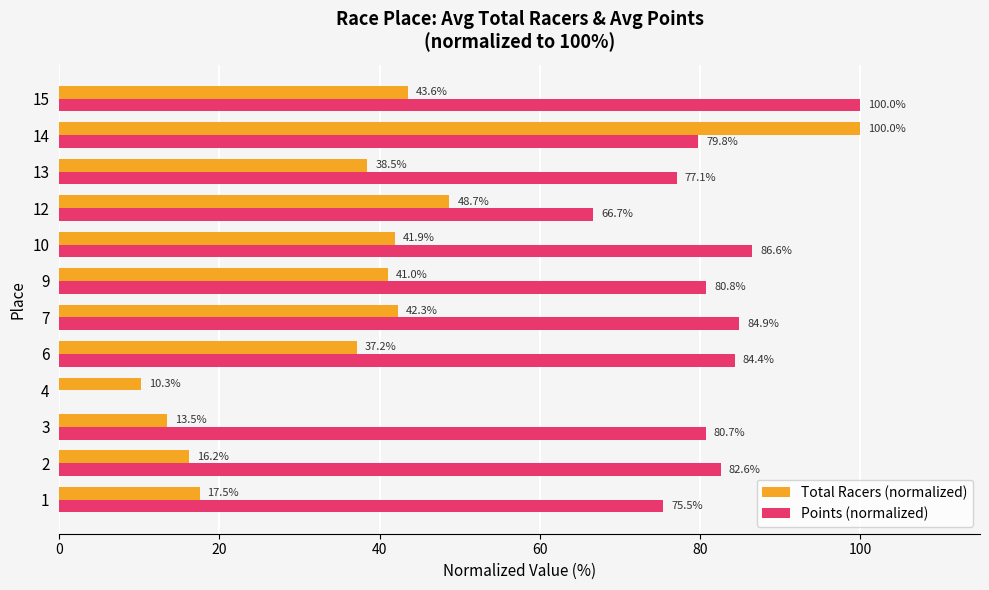

What is the sum of the Total Racers (normalized) values at 4 and 14?

110.3